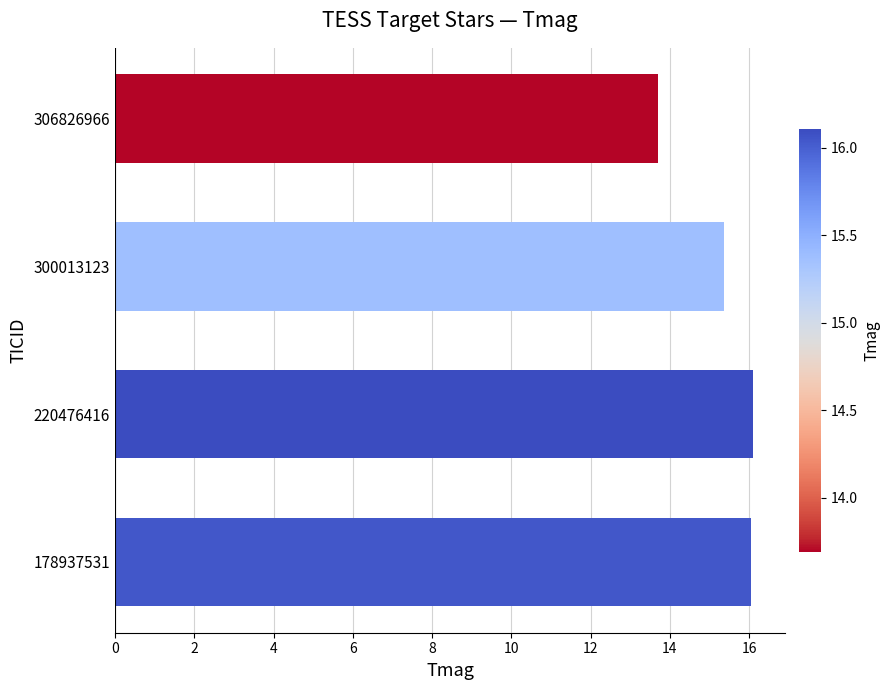

Reading bottom to top, what are all the values shown in this chart?

178937531=16.1	220476416=16.1	300013123=15.4	306826966=13.7